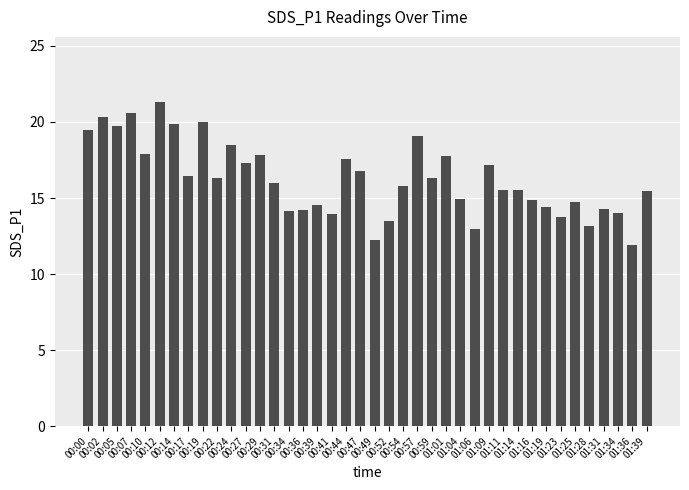

Does the chart contain stacked bars?

No